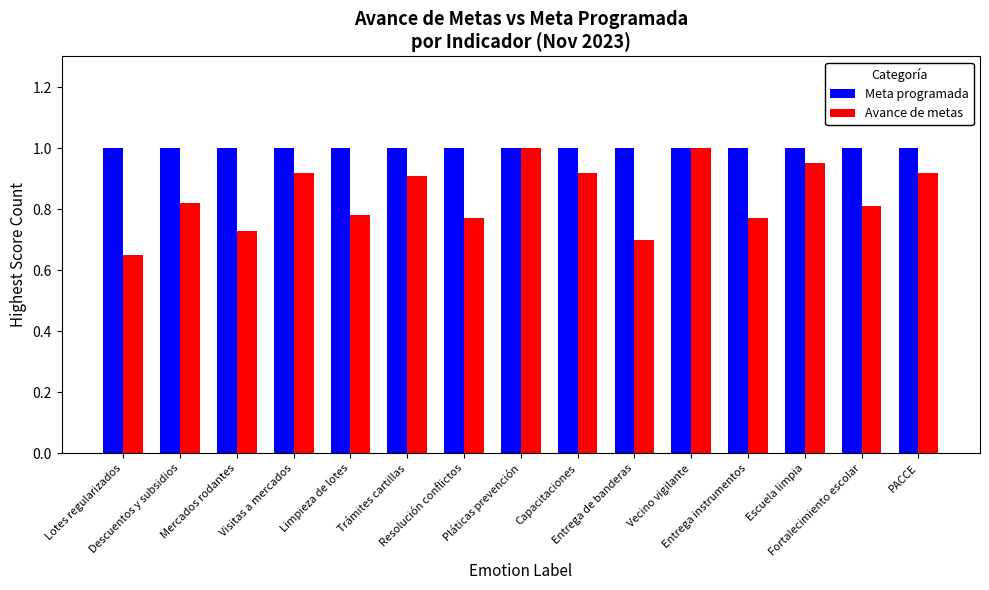

What is the sum of all Avance de metas values?

12.7